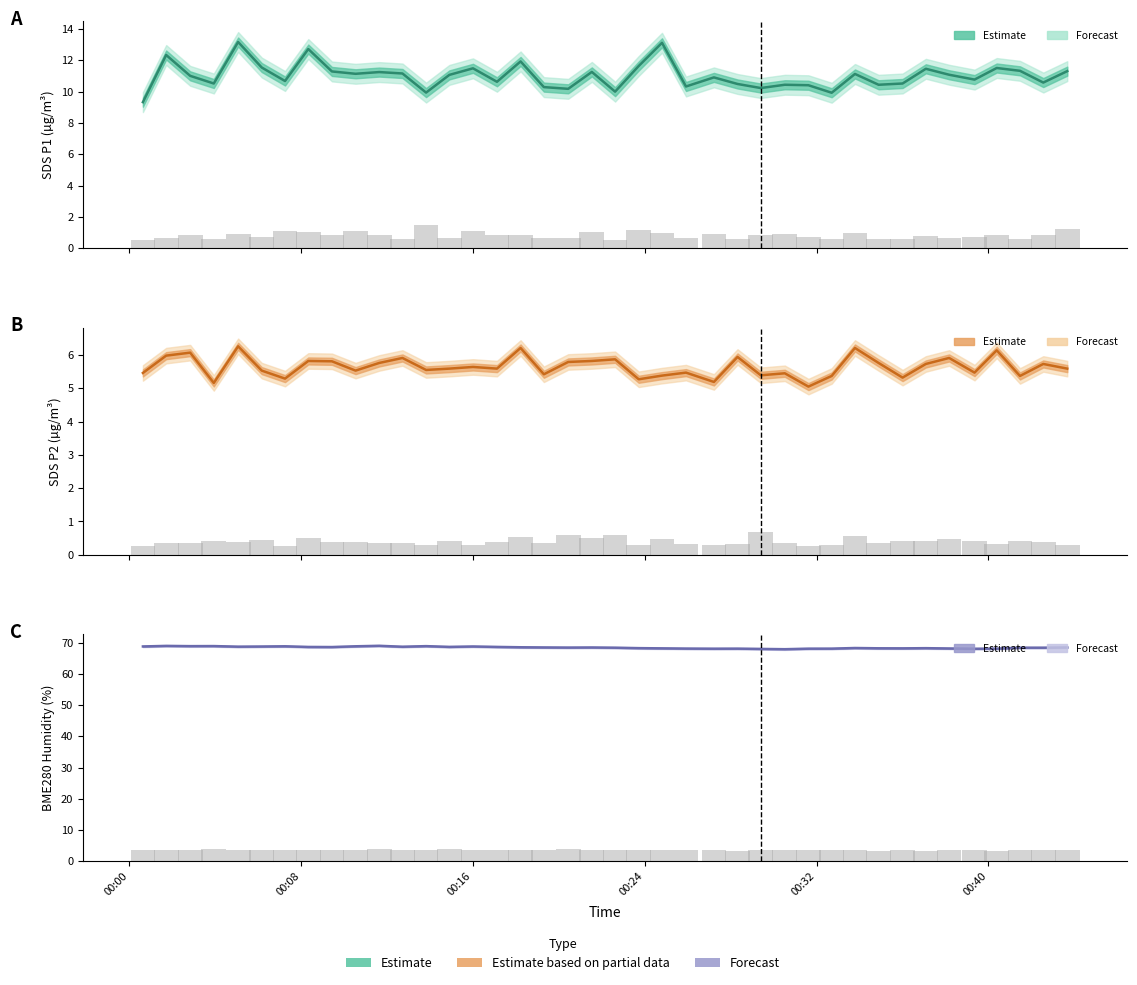

Read the BME280_humidity value at 35.

68.0